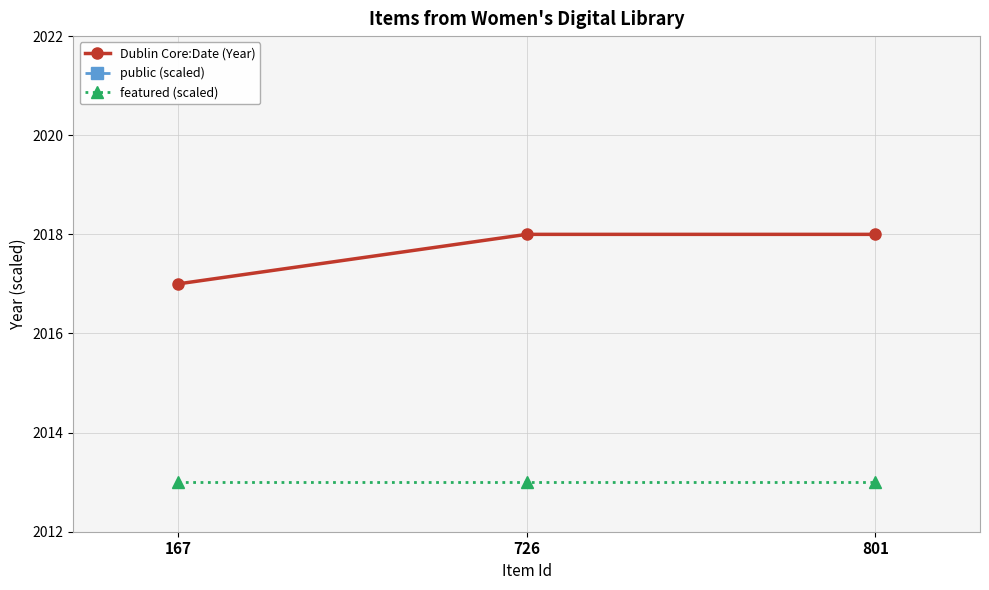

What is the value of the featured (scaled) point at the 2nd from the left?

2013